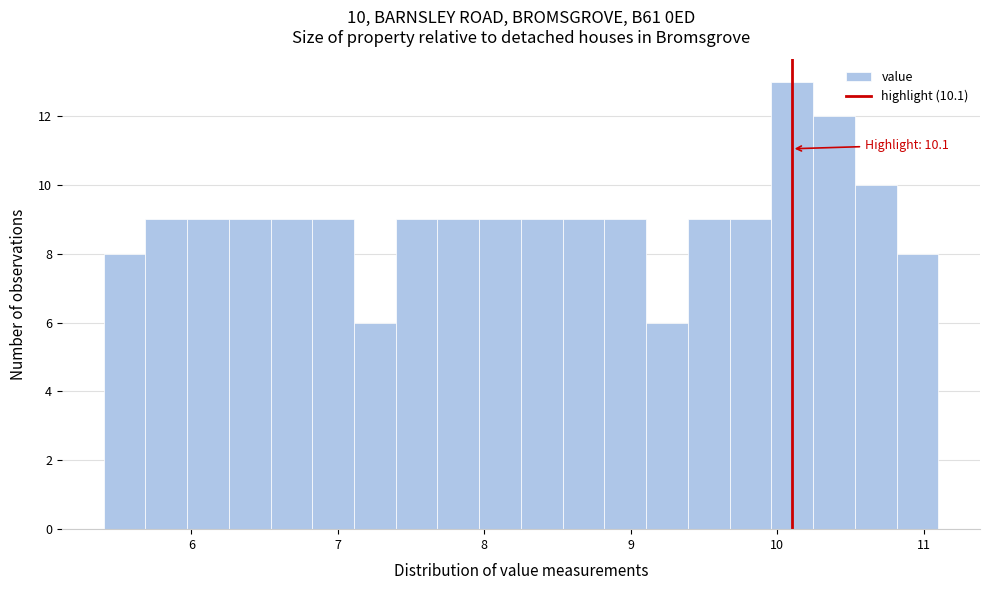

Around what value on the x-axis is the tallest bar? Give the approximate position of its centre, as read against the axis.

10.1